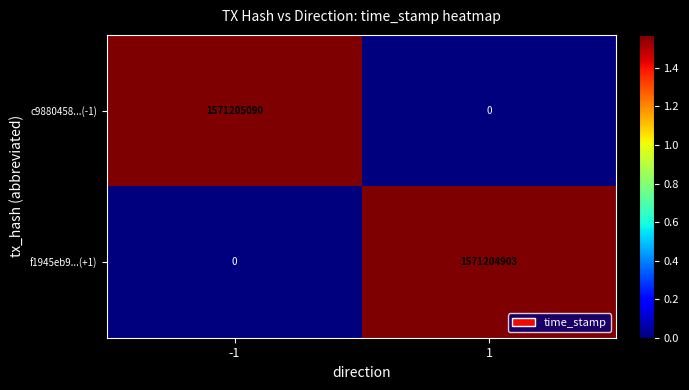

Rank the series by their maximum value, from lowest to highest.

f1945eb9...(+1), c9880458...(-1)